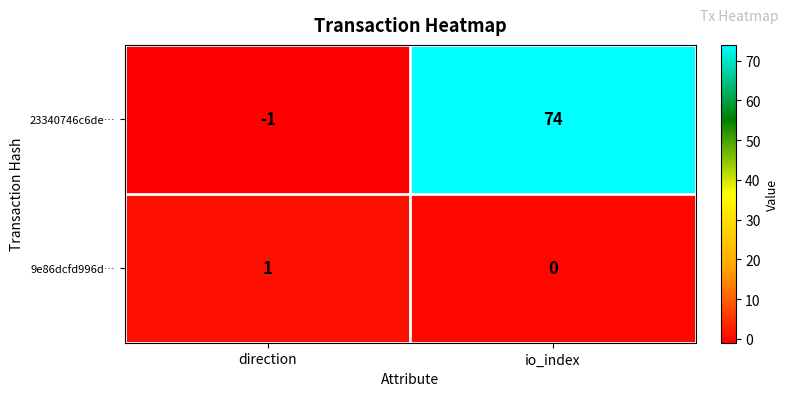

Reading right to left, extract all data points from this chart.

23340746c6de…: 74	-1
9e86dcfd996d…: 0	1